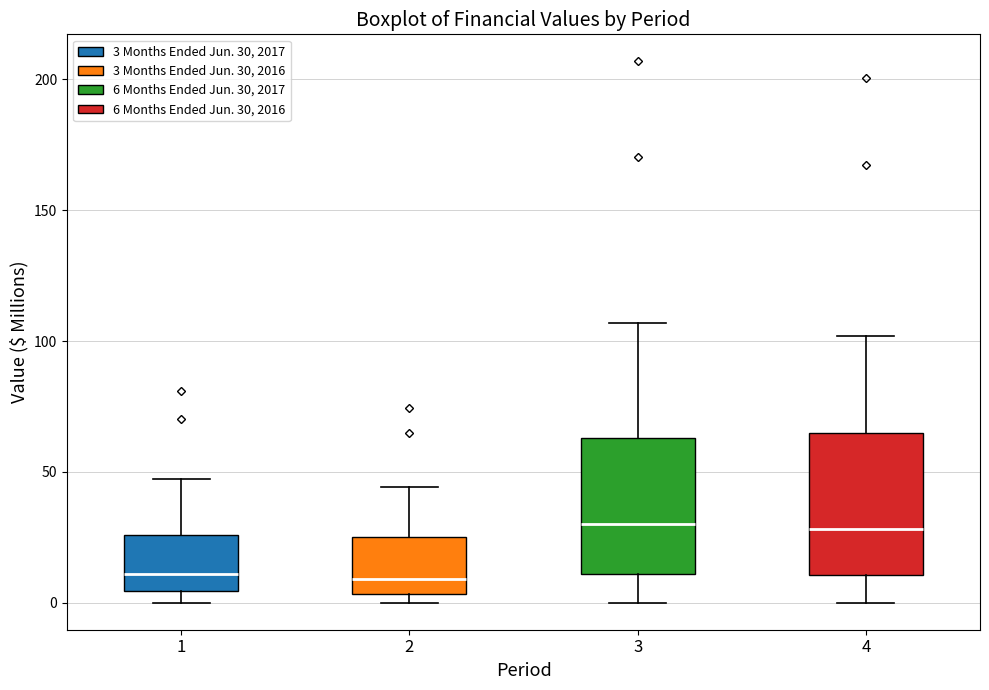

Where is the upper edge of the box at x = 1 on the y-axis? The values are not printed on the chart, so give them approximately, as read against the axis.

25